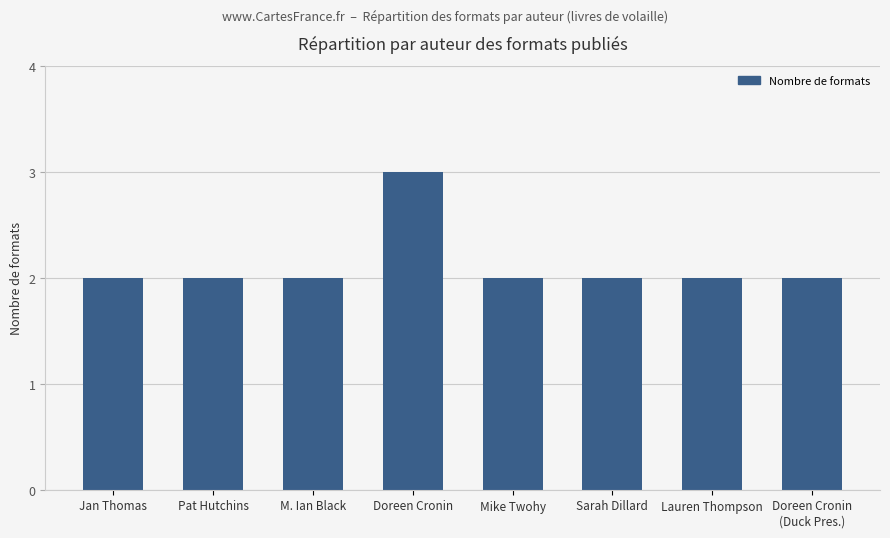

Are the bars grouped side by side (vs. stacked)?

No